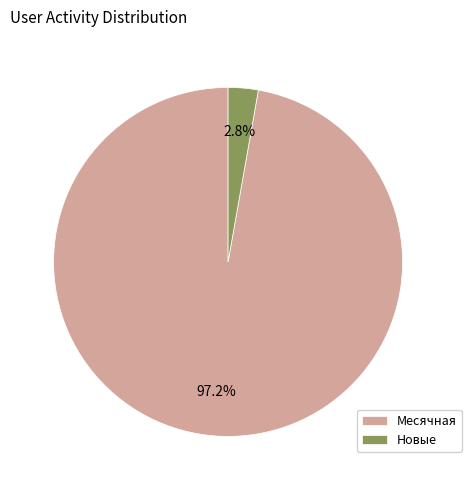

Does any single category account for the majority?

Yes